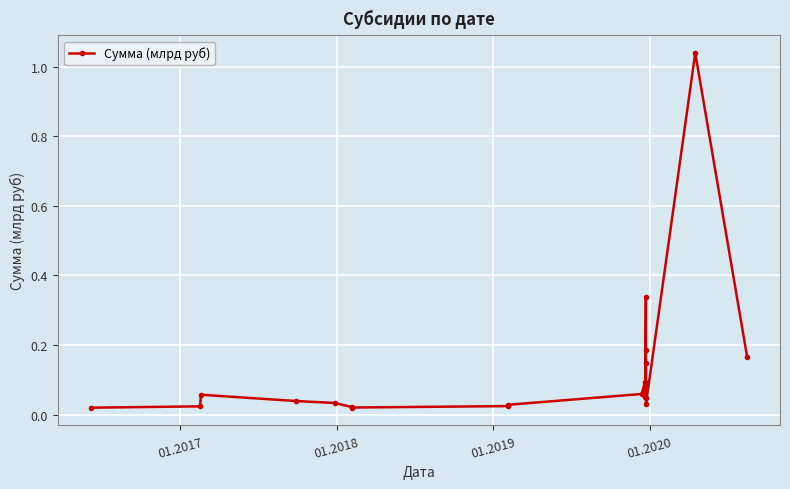

True or false: there are more than 0 points higher than both neighbors.

True